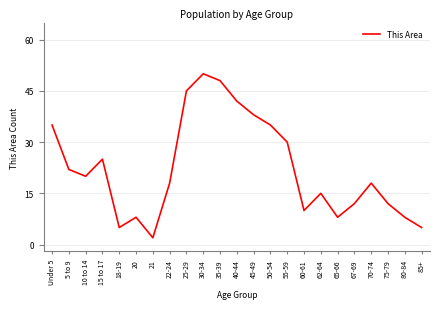

Does the chart have visible grid lines?

Yes